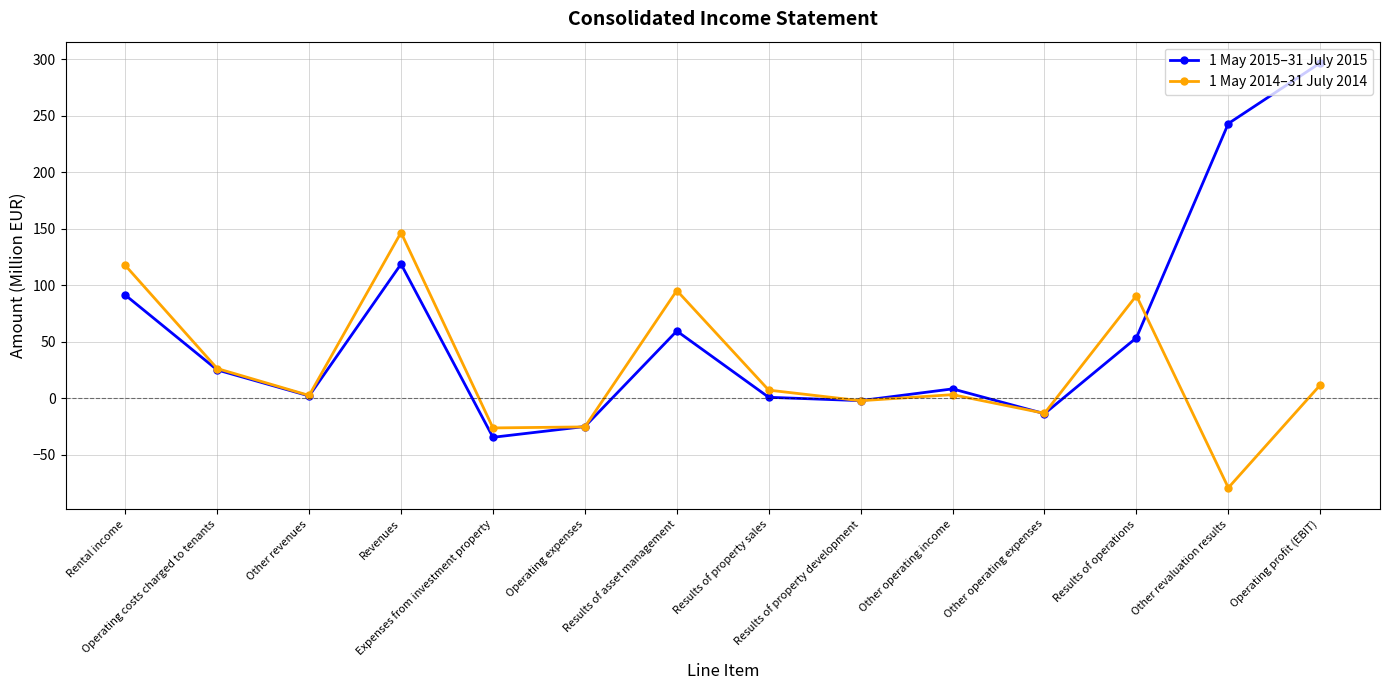

After their last crossing, which series has the higher values: 1 May 2014–31 July 2014 or 1 May 2015–31 July 2015?

1 May 2015–31 July 2015